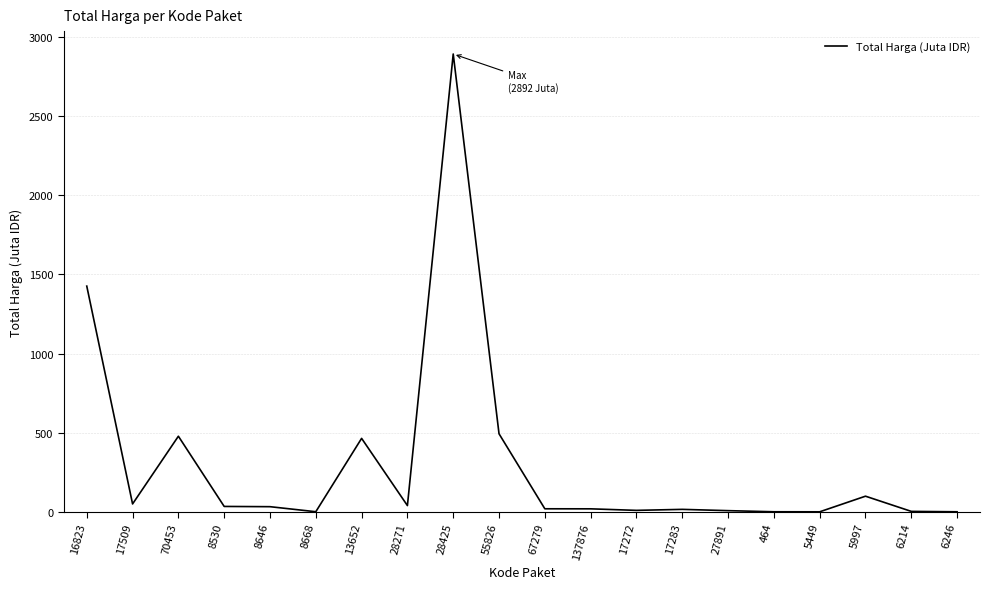

What is the difference between the maximum and minimum values?

2892.0